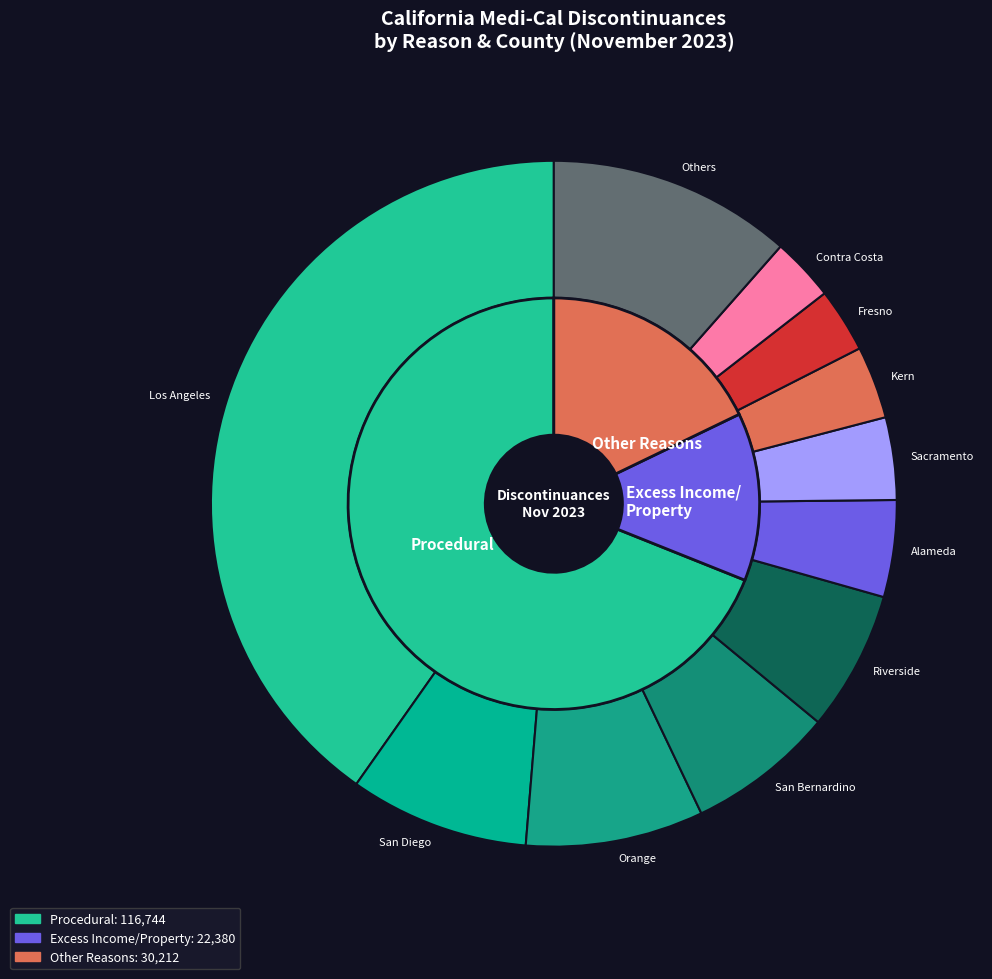

To the nearest percent, what is the combined percentage of Plumas and El Dorado?

1%